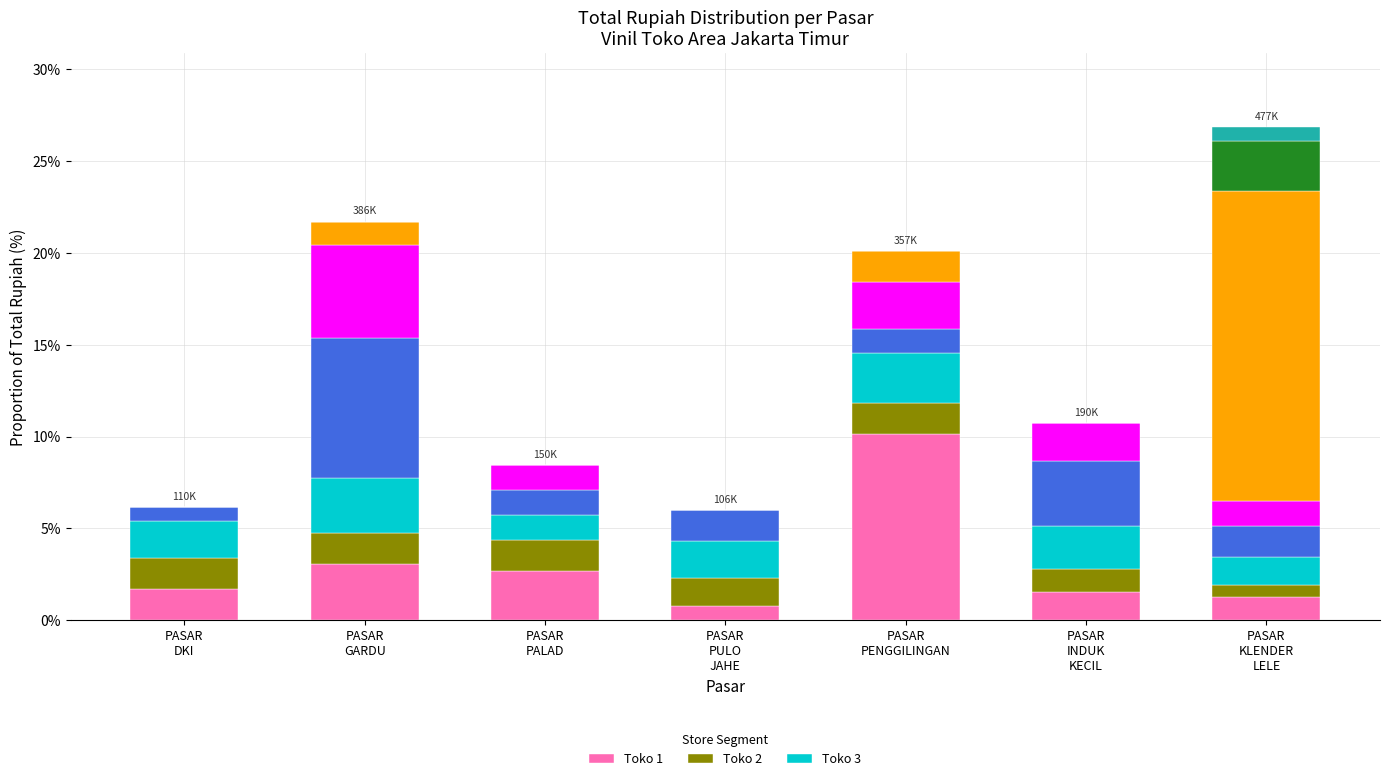

Reading left to right, list all the values displayed in this chart.

Toko 1: PASAR
DKI=1.7	PASAR
GARDU=3.0	PASAR
PALAD=2.7	PASAR
PULO
JAHE=0.8	PASAR
PENGGILINGAN=10.1	PASAR
INDUK
KECIL=1.5	PASAR
KLENDER
LELE=1.3
Toko 2: PASAR
DKI=1.7	PASAR
GARDU=1.7	PASAR
PALAD=1.7	PASAR
PULO
JAHE=1.5	PASAR
PENGGILINGAN=1.7	PASAR
INDUK
KECIL=1.3	PASAR
KLENDER
LELE=0.7
Toko 3: PASAR
DKI=2.0	PASAR
GARDU=3.0	PASAR
PALAD=1.4	PASAR
PULO
JAHE=2.0	PASAR
PENGGILINGAN=2.7	PASAR
INDUK
KECIL=2.4	PASAR
KLENDER
LELE=1.5